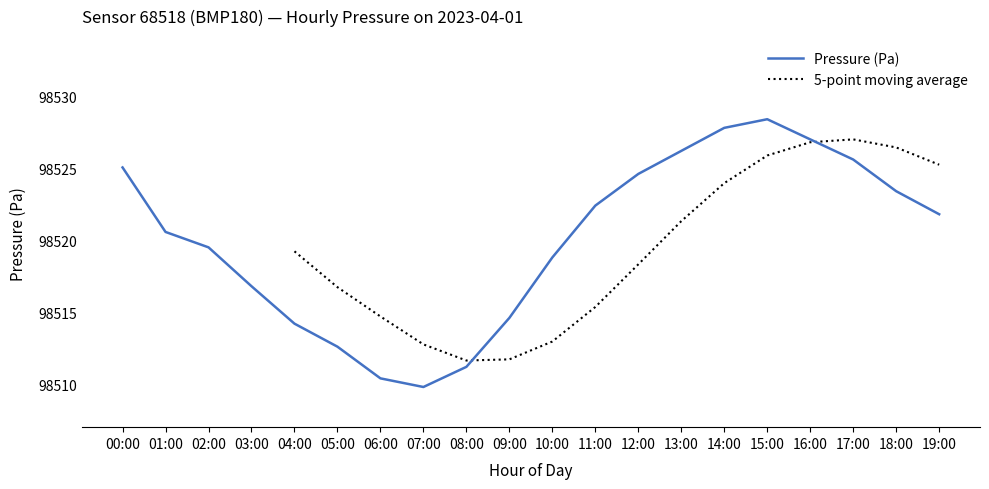

Is it true that the value at 03:00 is 98516.8?

True